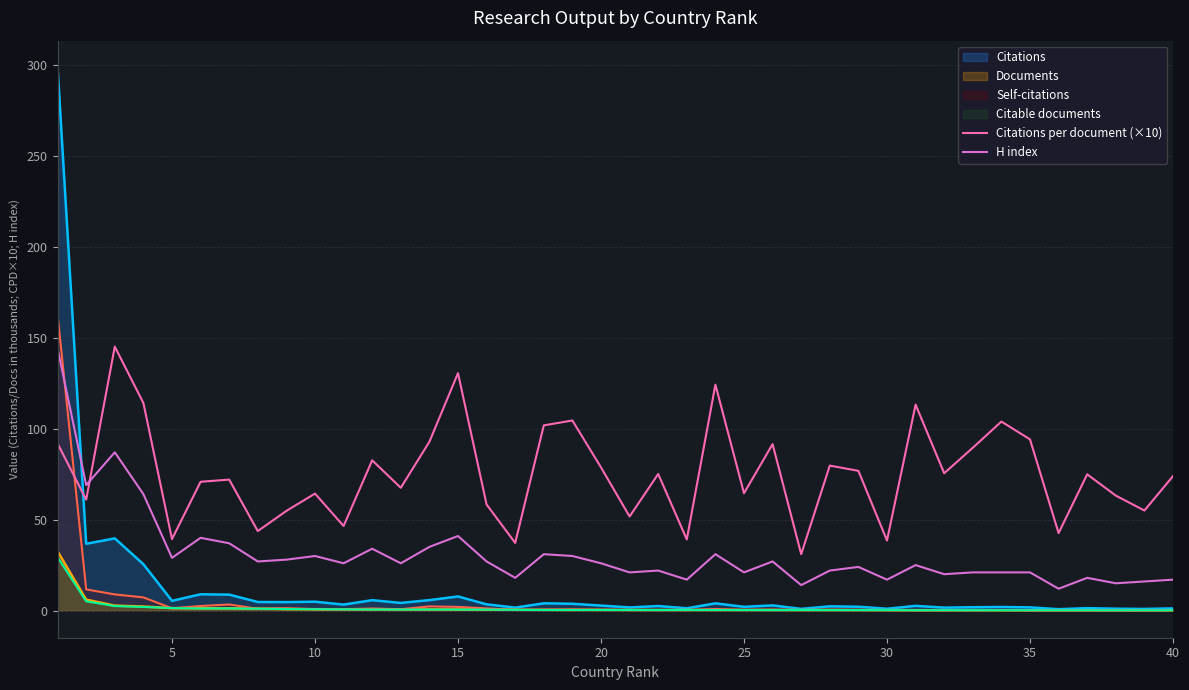

What is the maximum value shown in the chart?

298.4